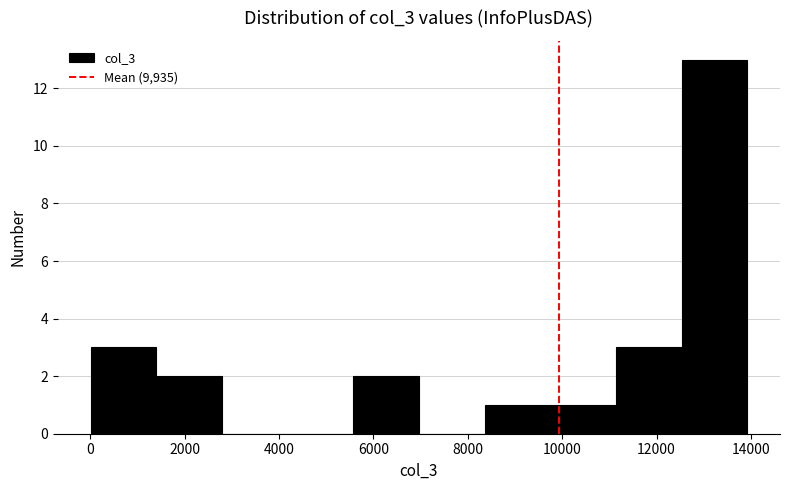

What is the height of the bar covering 8400 to 9800 on the x-axis? Neither the bar edges nor the heights are printed on the chart, so give them approximately, as read against the axes.

1